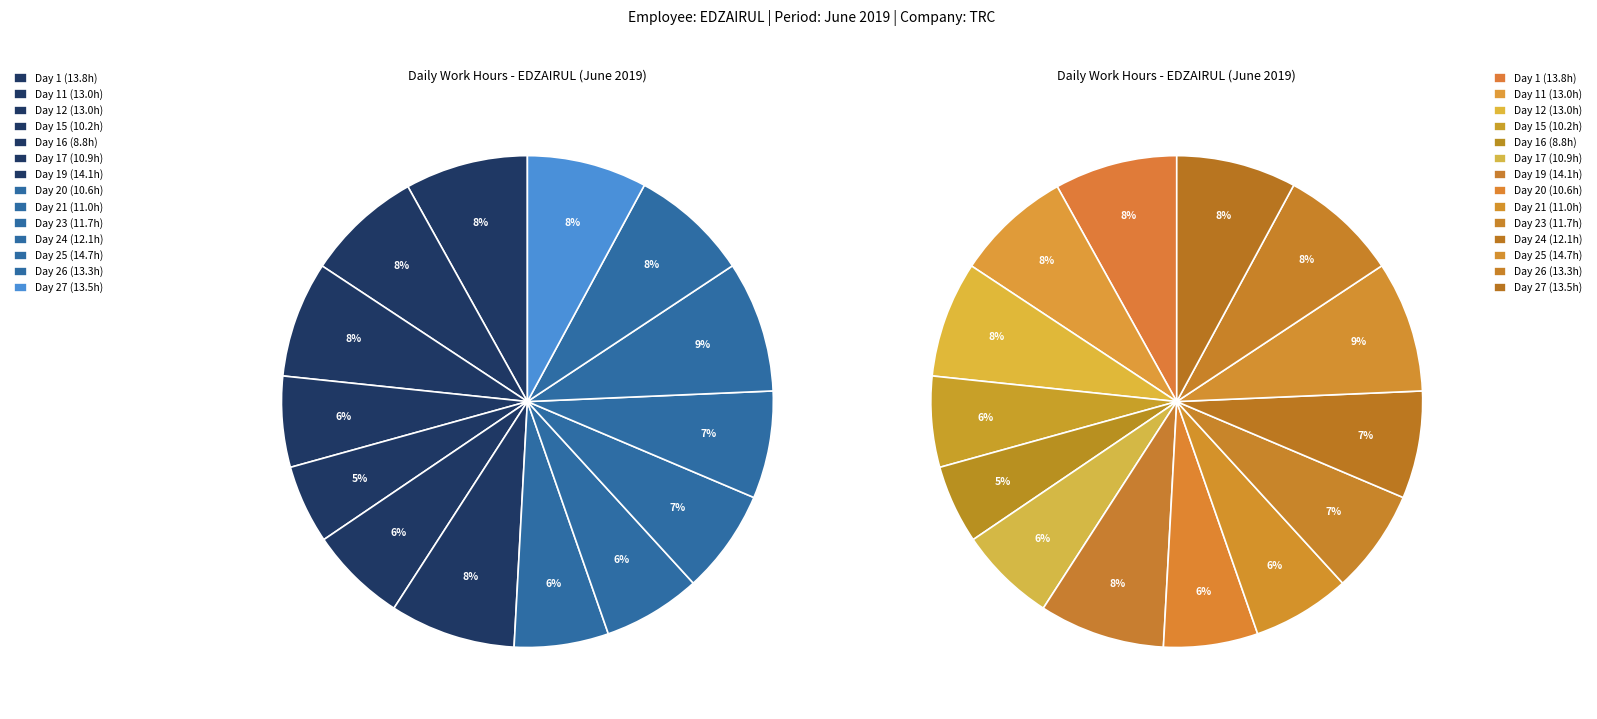

Is it true that Day 21 is 6% of the pie?

True